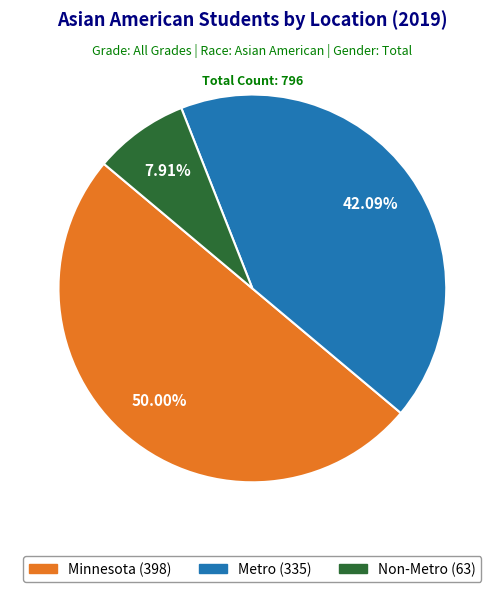

How much of the chart is everything except Metro?

57.9%